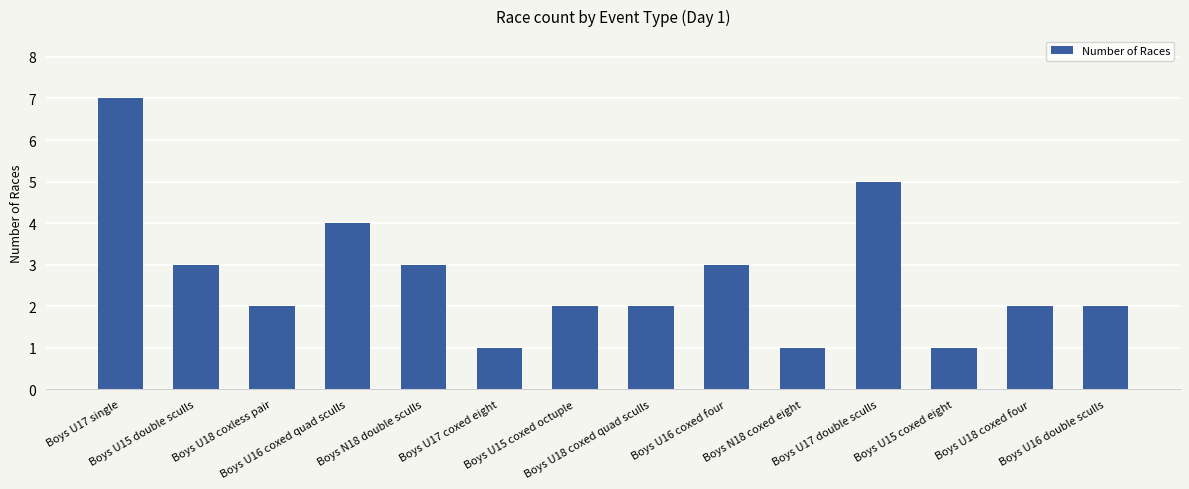

What is the greatest value displayed?

7